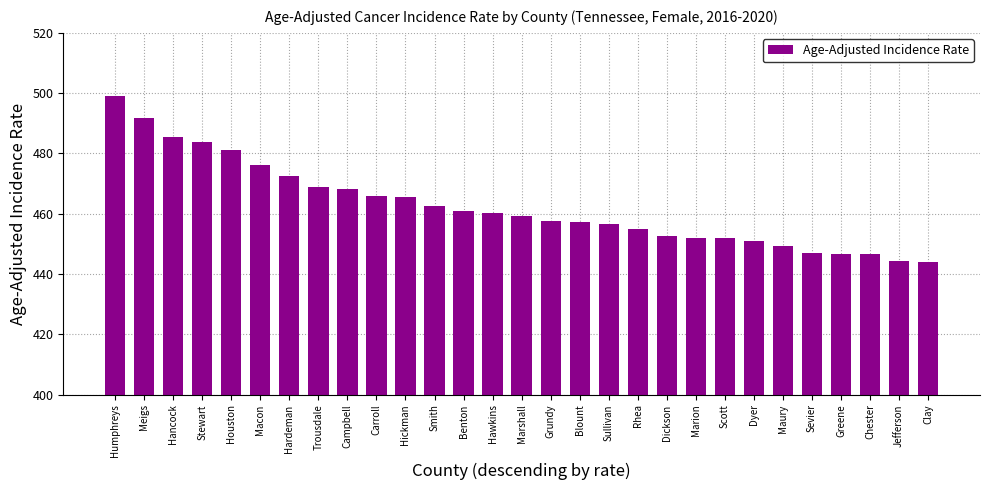

The value at Hawkins is 460.3. True or false?

True